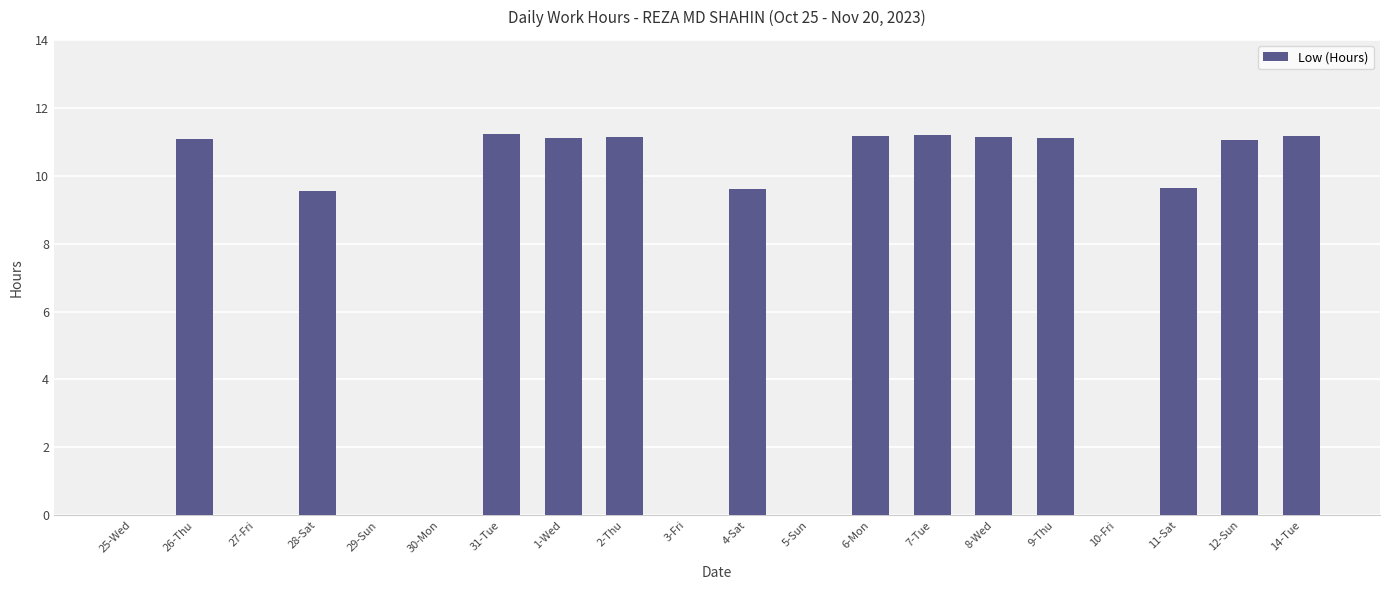

What is the maximum value shown in the chart?

11.2